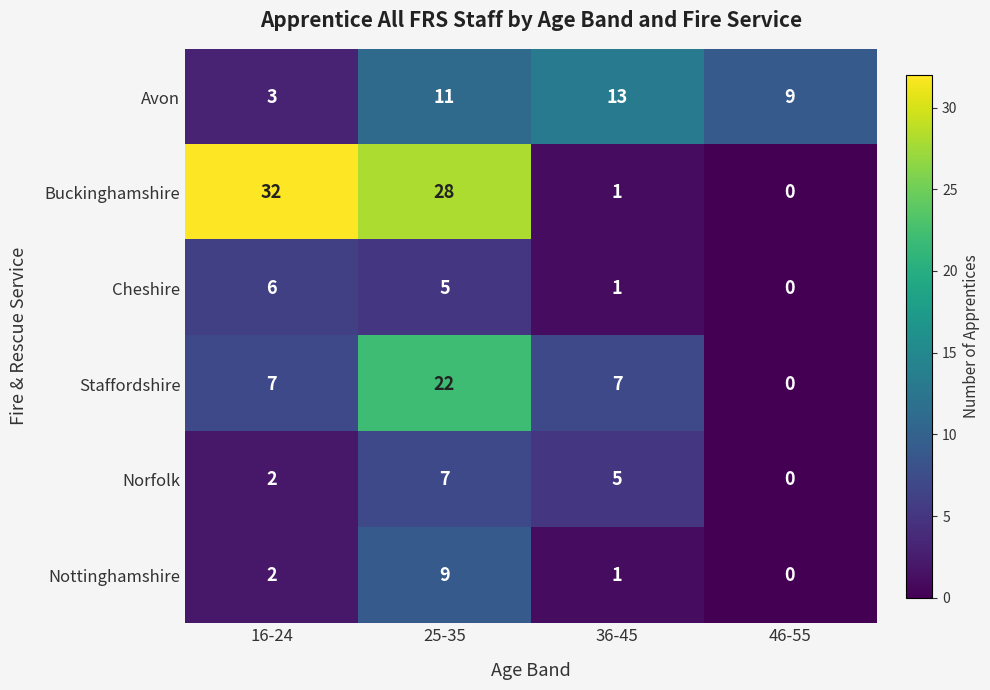

What is the difference between the Buckinghamshire values at 25-35 and 46-55?

28